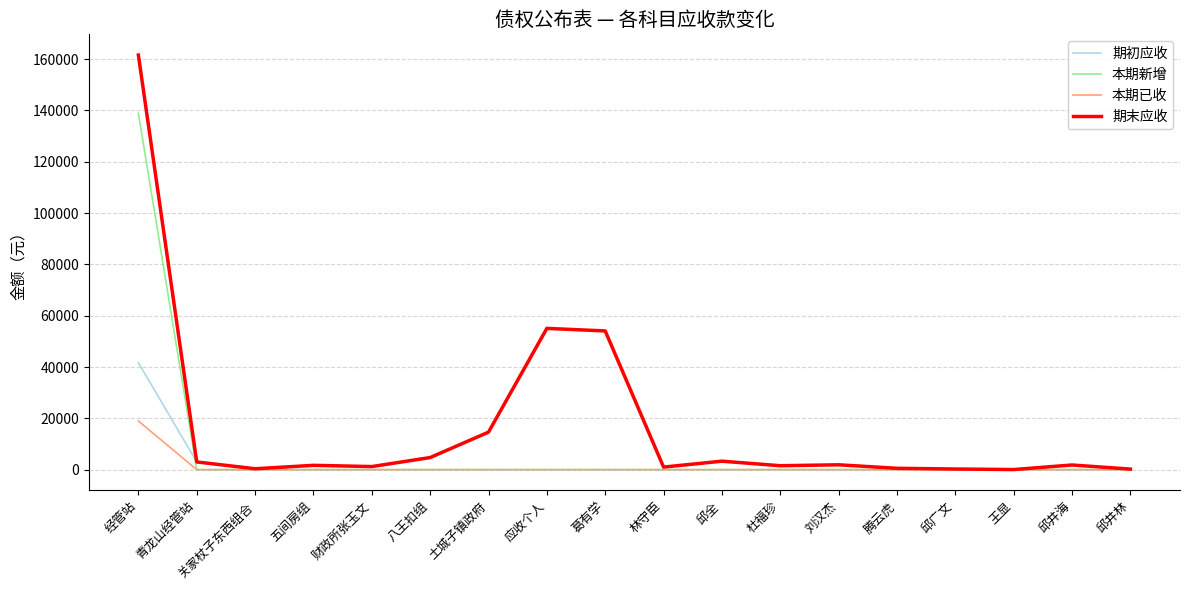

True or false: 期初应收 and 本期新增 intersect in this chart.

True